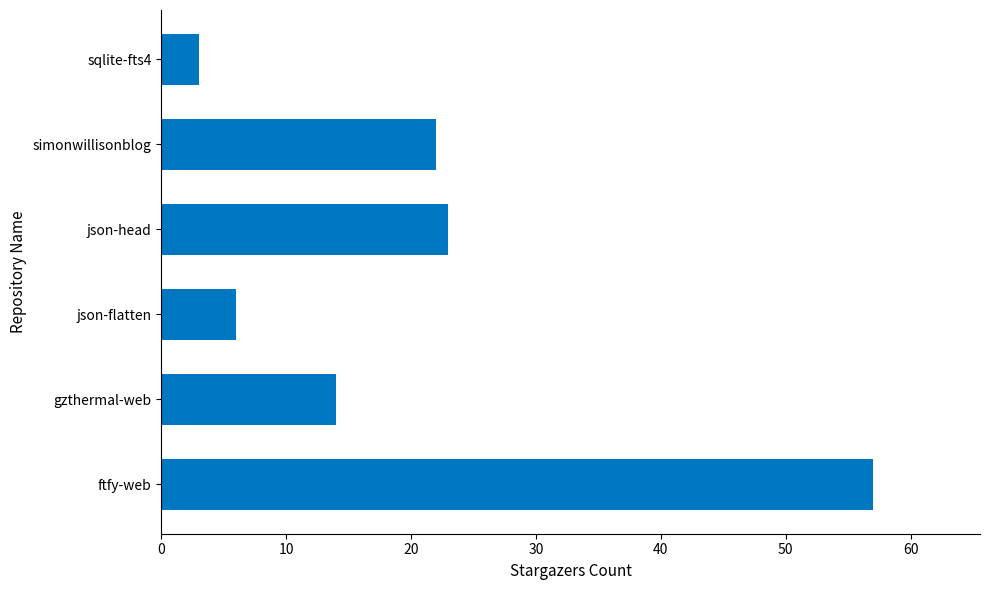

What is the maximum value shown in the chart?

57